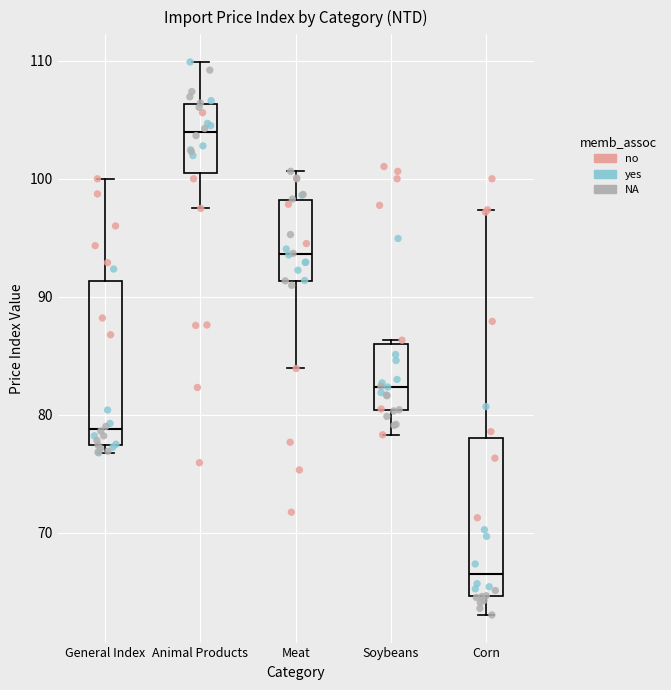

Reading left to right, transcribe this box plot: for each box, give where its median line is, the range the box spans, and where its two whiskers end, as read against the y-axis. The values are not printed on the chart, so give them approximately, as read against the axis.

General Index: median 79, box 77 to 91, whiskers 77 (just below the box's lower edge) to 100
Animal Products: median 104, box 100 to 106, whiskers 97 to 110
Meat: median 94, box 91 to 98, whiskers 84 to 101
Soybeans: median 82, box 80 to 86, whiskers 78 to 86 (just above the box's upper edge)
Corn: median 67, box 65 to 78, whiskers 63 to 97